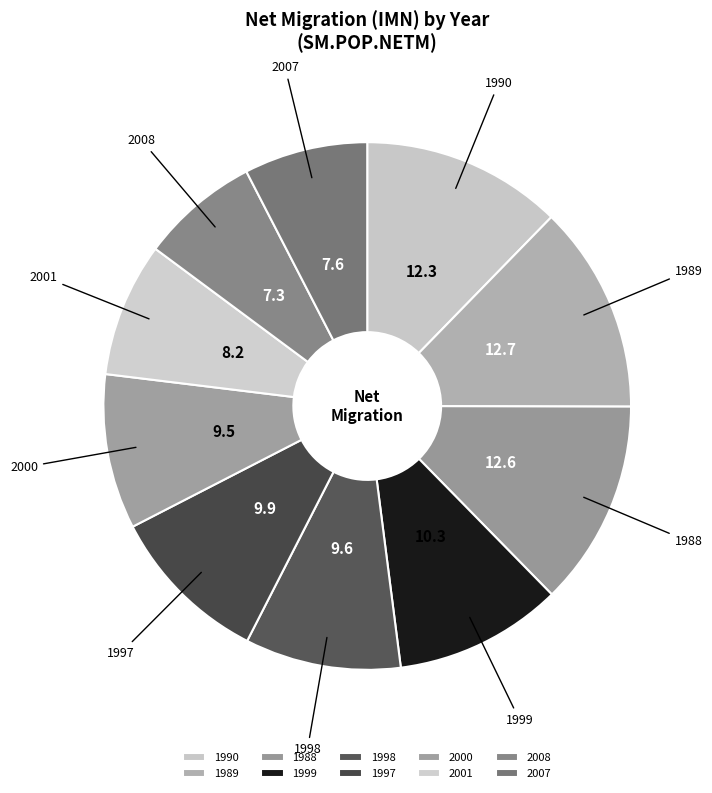

What is the ratio of the value at 1999 to the value at 2007?

1.4